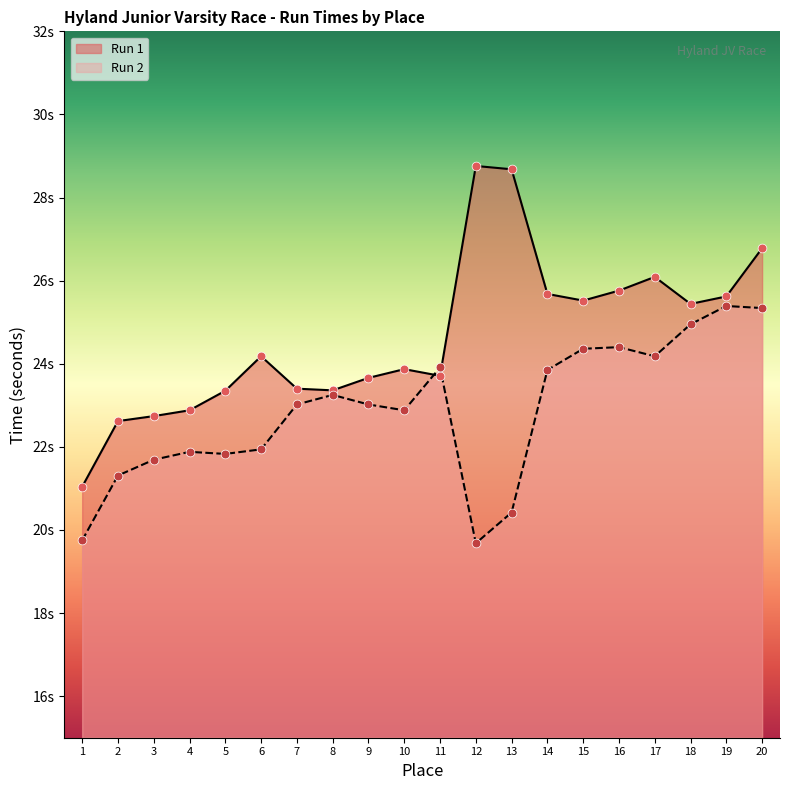

Which series has the largest total across all categories?

Run 1